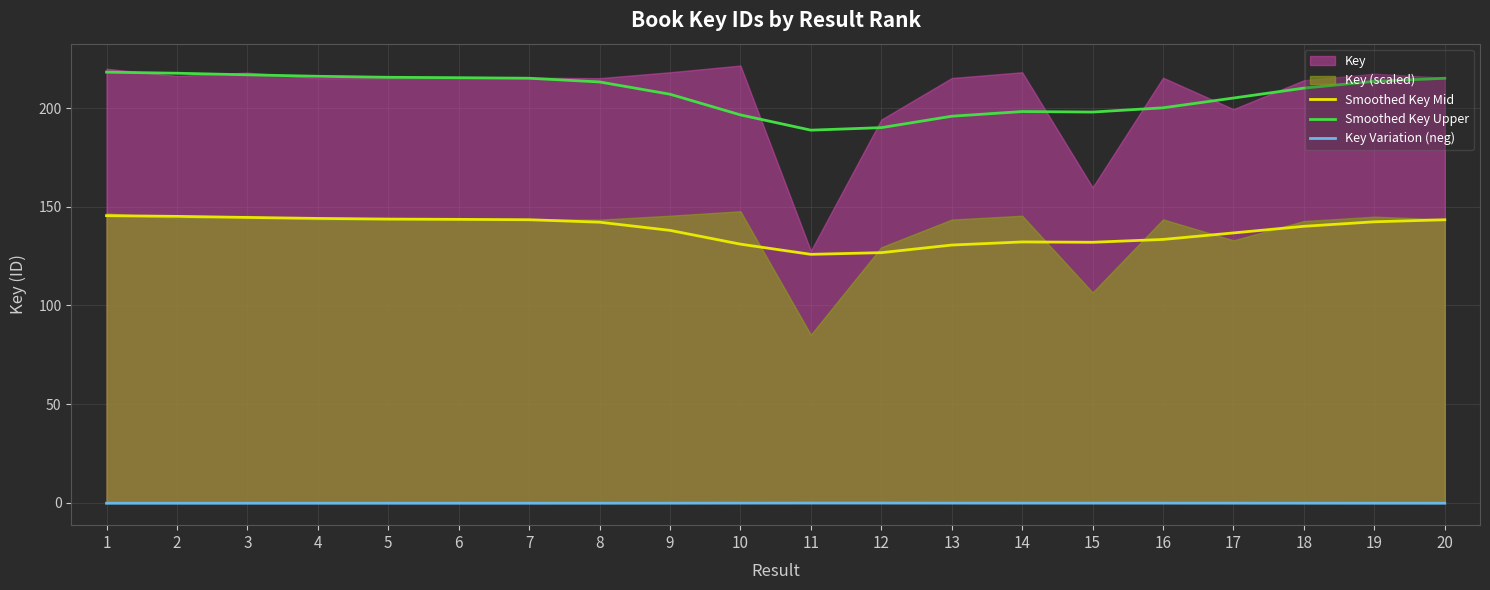

True or false: Smoothed Key Mid and Smoothed Key Upper intersect in this chart.

False